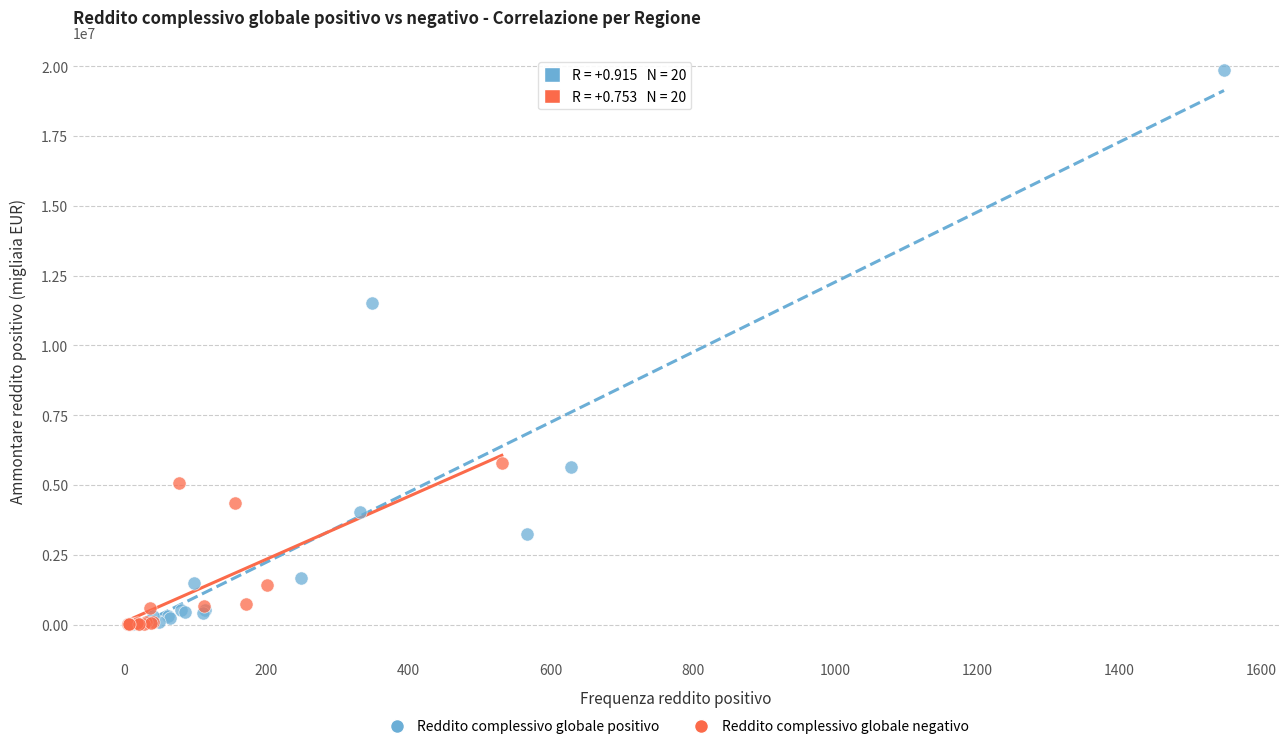

Which series has the largest Y range (max minus min)?

Reddito complessivo globale positivo